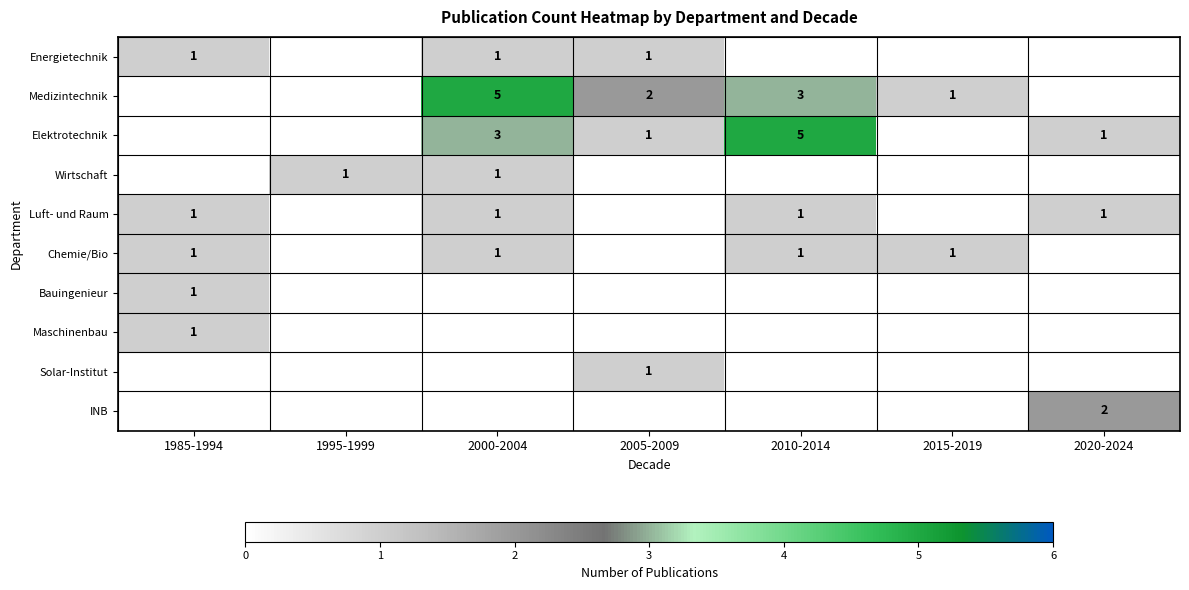

Is it true that Luft- und Raum equals 1 at 2000-2004?

True